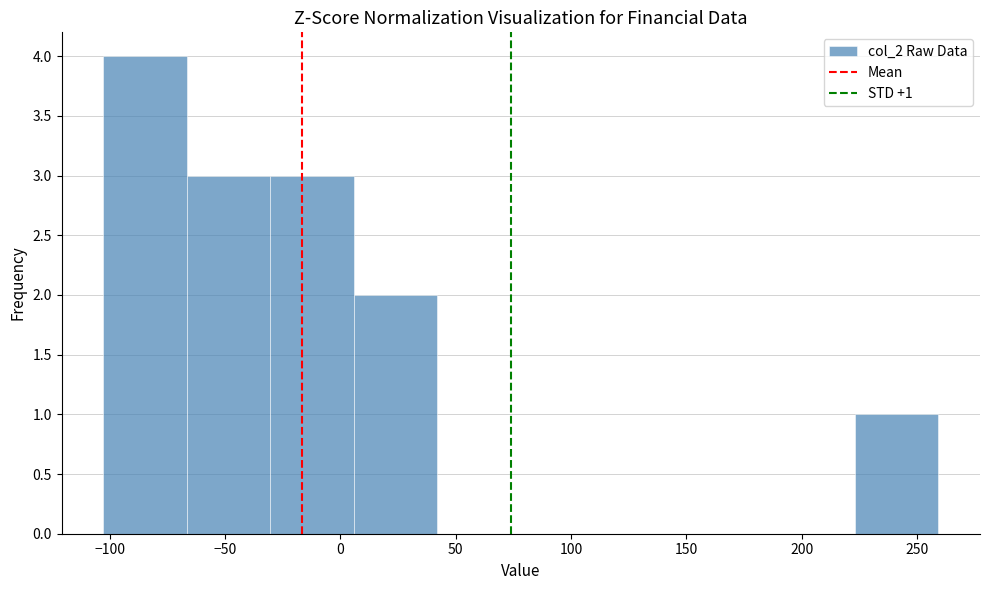

Which range on the x-axis has the tallest bar?

-105 to -65